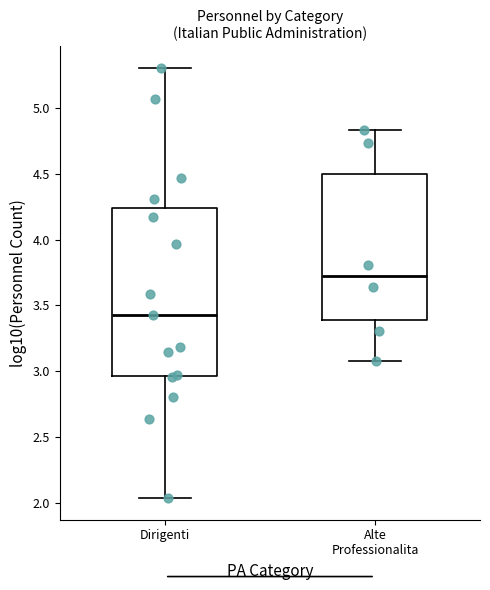

Which box has the highest median line?

Alte Professionalita